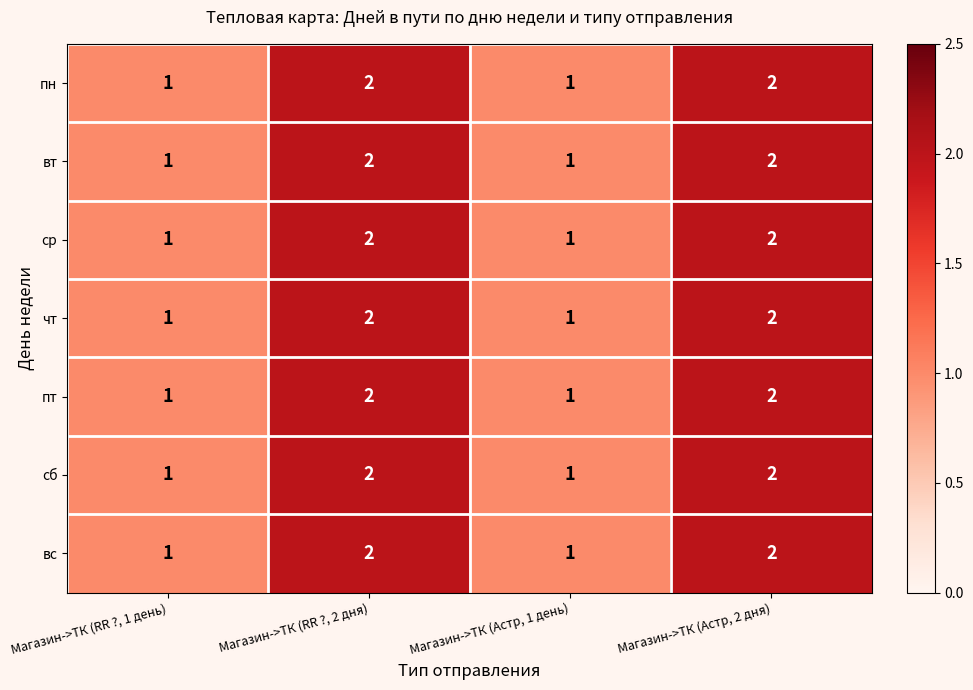

Count the number of data series in this chart.

7